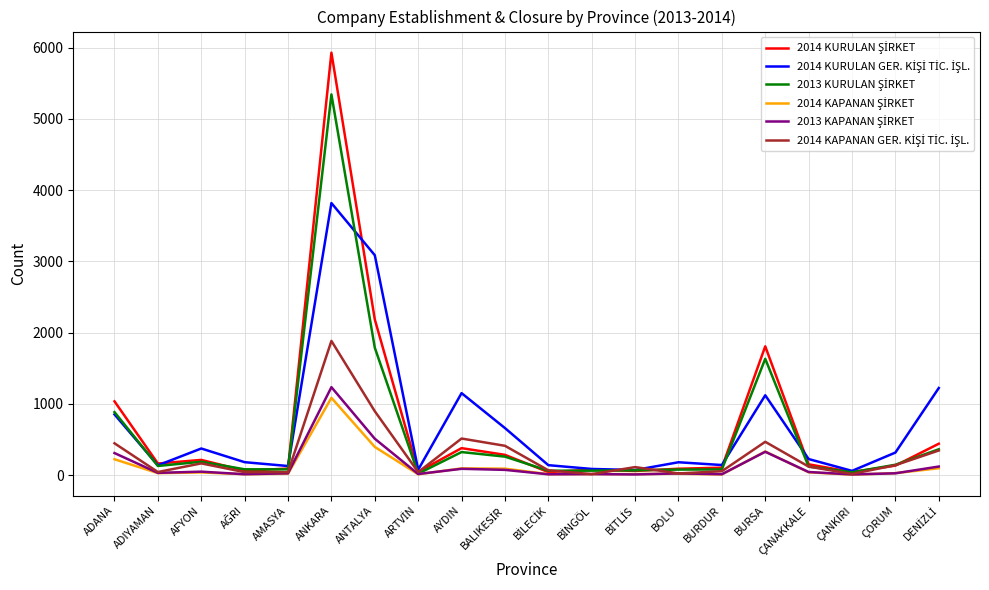

What is the spread (max minus min) of values at ANKARA?

4845